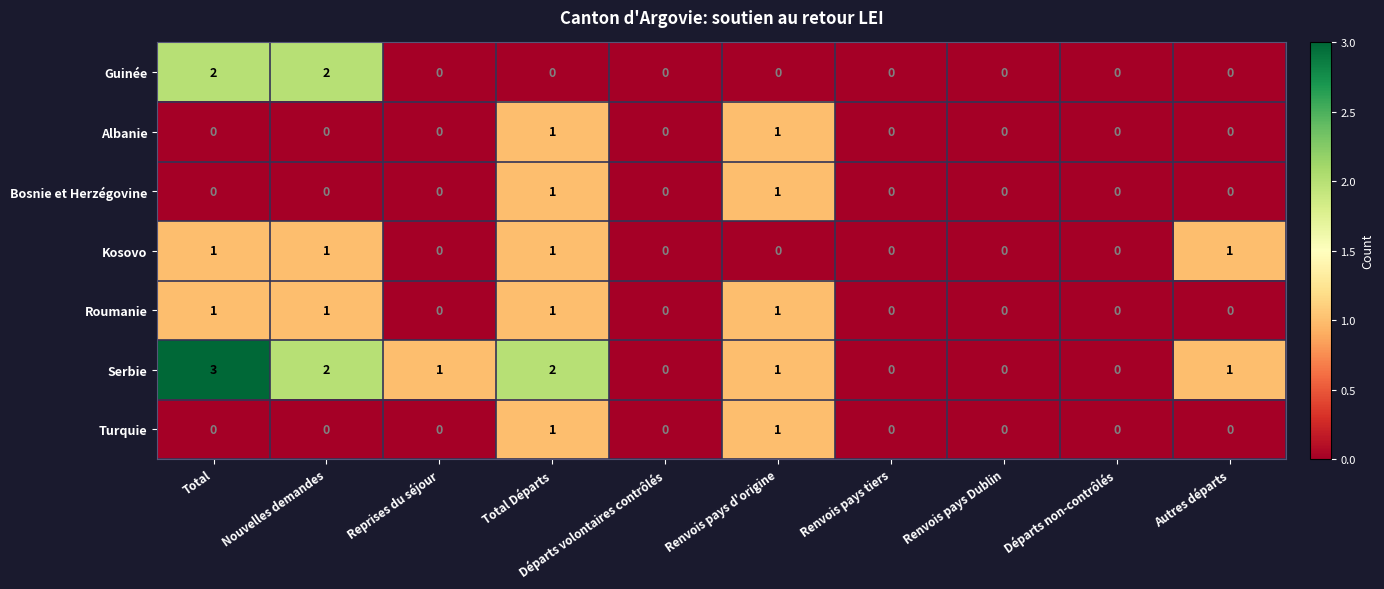

How many data points in Bosnie et Herzégovine are above 0?

2